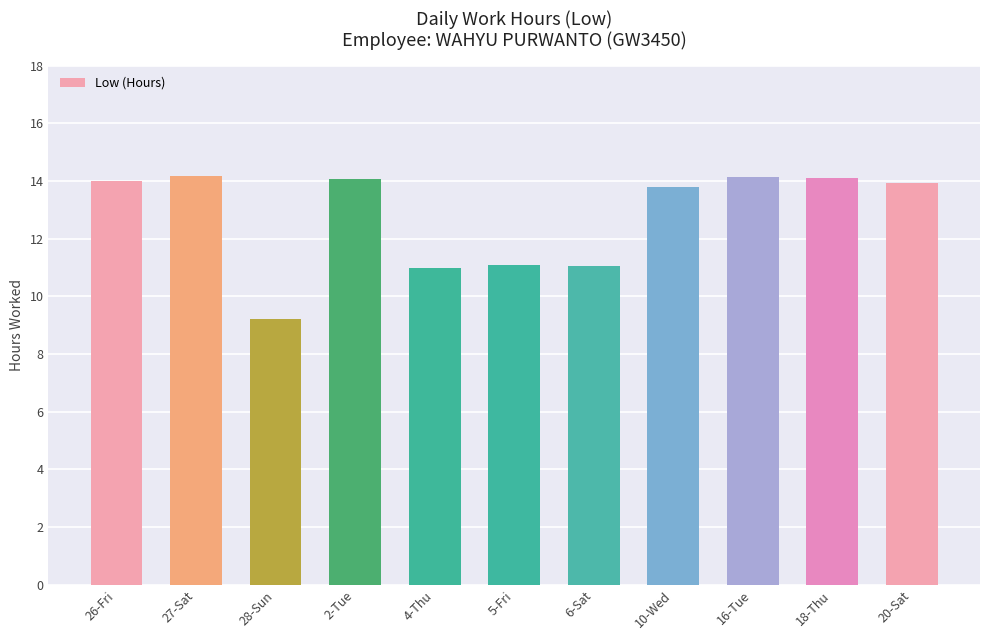

What is the change in value from 26-Fri to 5-Fri?

-2.9